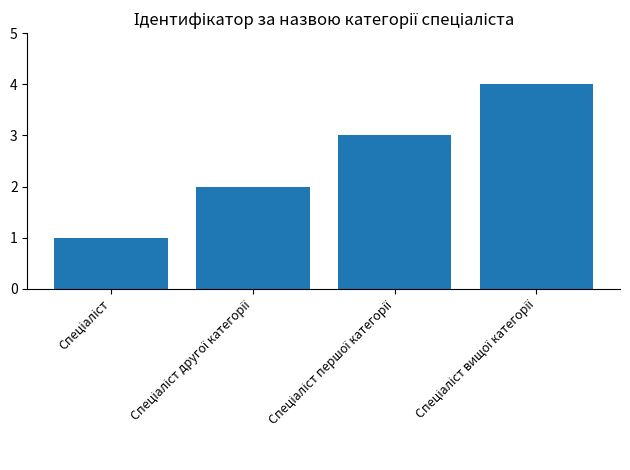

What is the sum of all values?

10